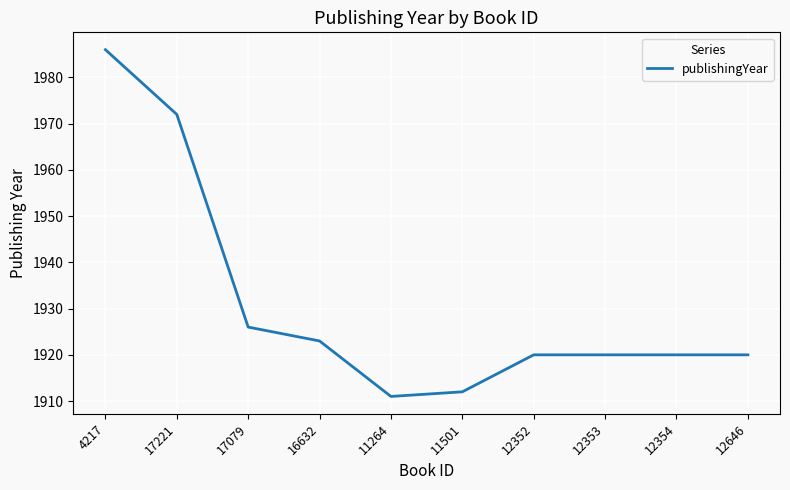

Is it true that the value at 4217 is 2986?

False